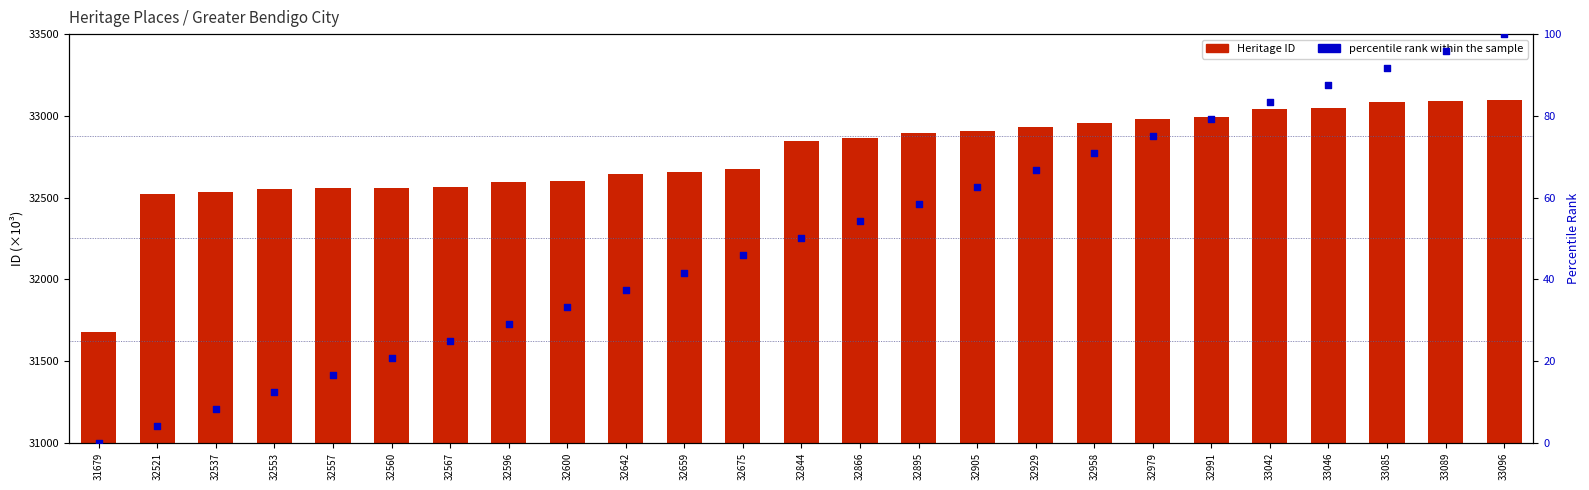

At which category is the sum across all series the highest?

33096